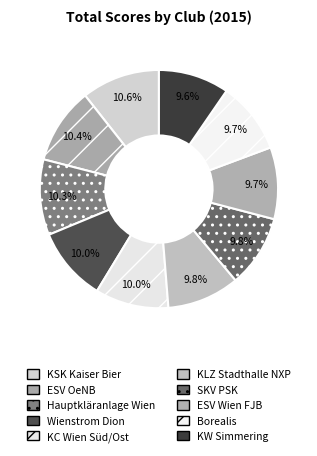

To the nearest percent, what is the difference between the largest and smallest slice percentages?

1%